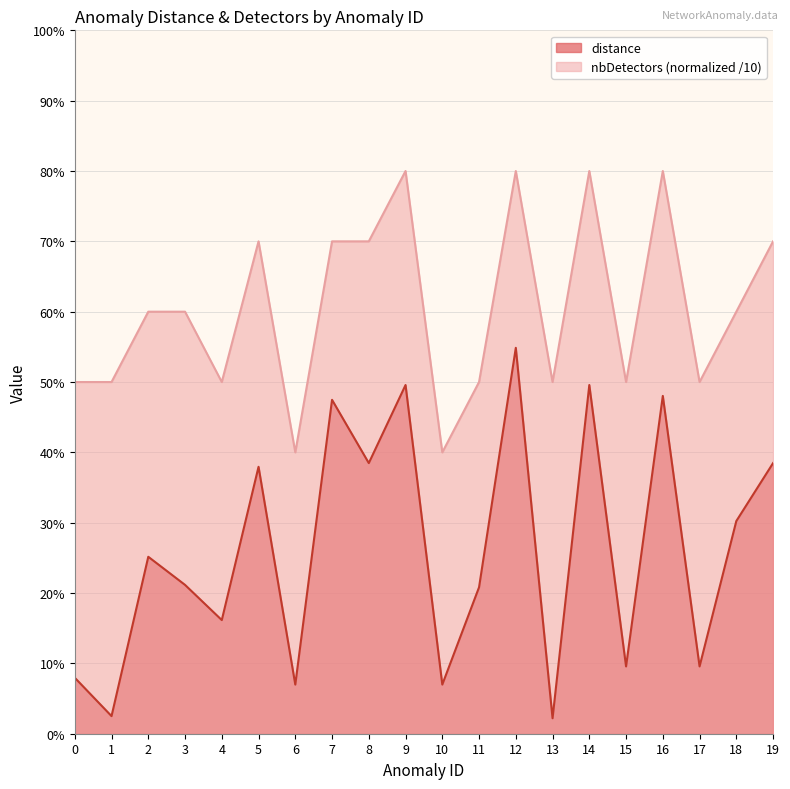

How many lines are shown in the chart?

2